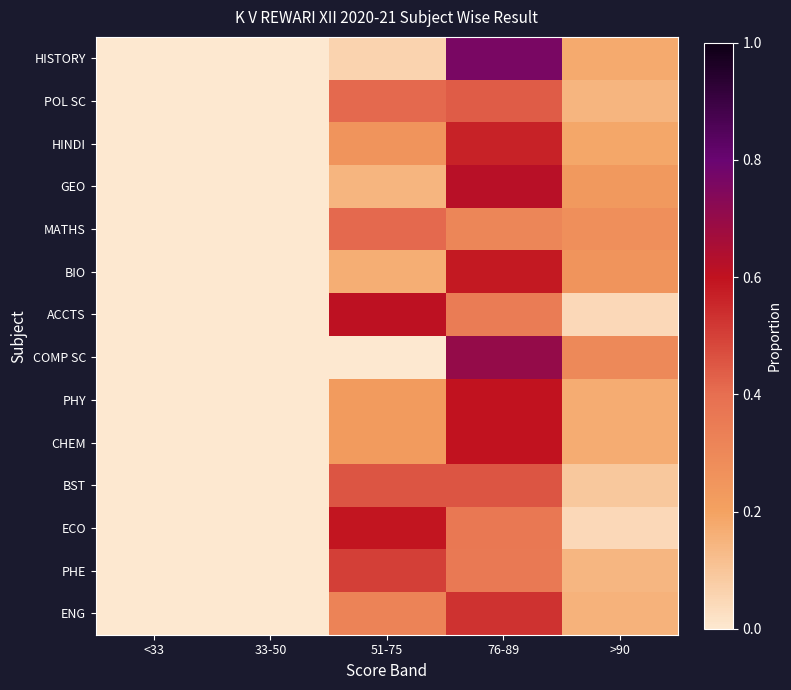

At which category is the sum across all series the highest?

76-89